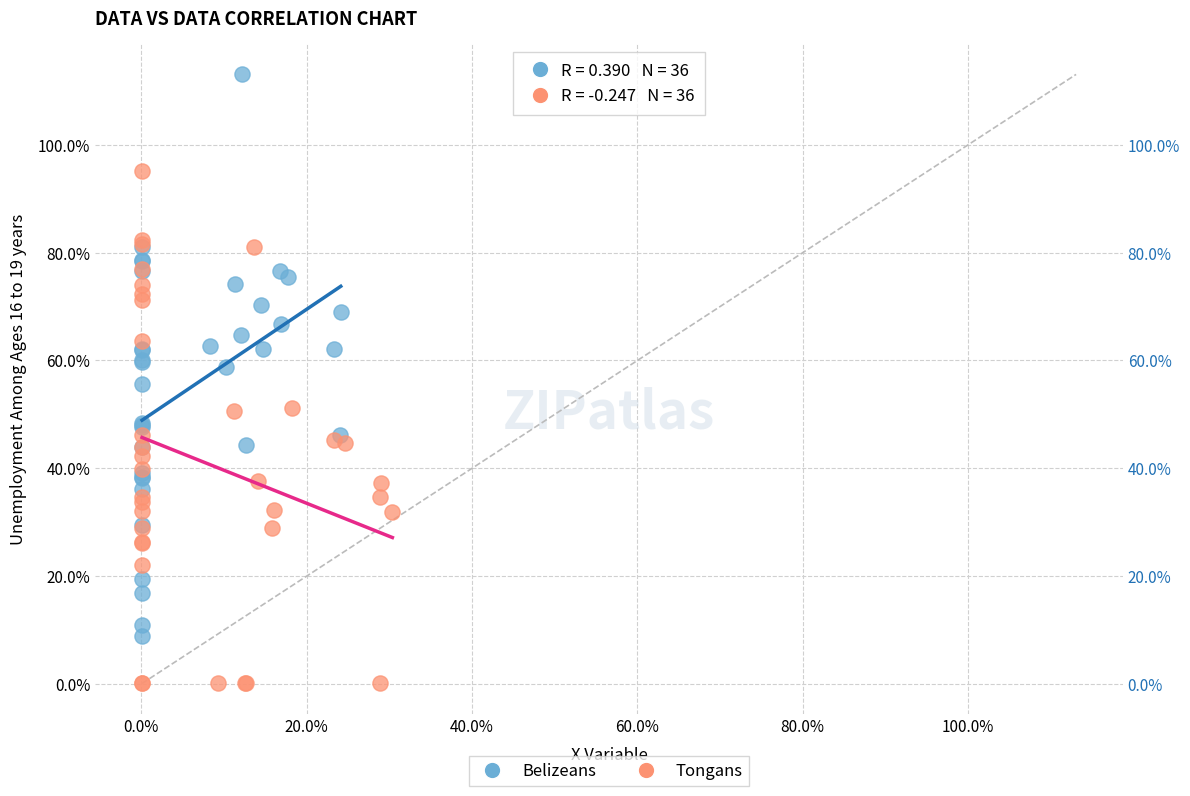

Which series contains the highest Y value?

Belizeans